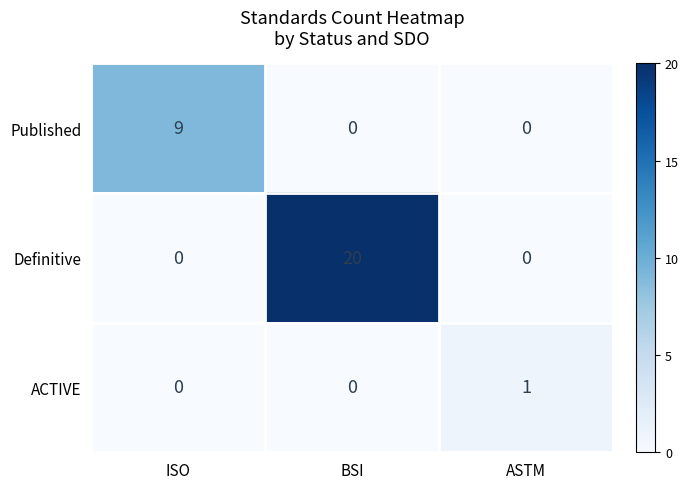

How many values in Definitive are above zero?

1